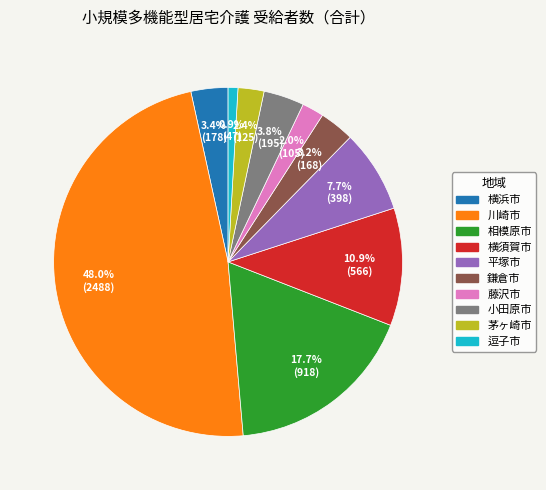

Is the sum of 相模原市 and 茅ヶ崎市 greater than half?

No